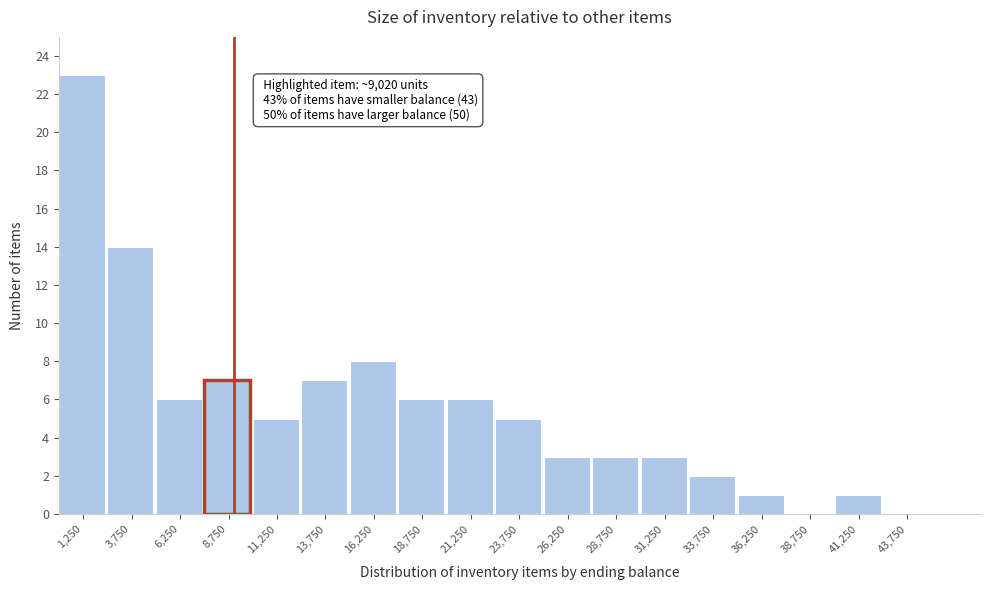

Which range on the x-axis has the tallest bar?

0 to 2500